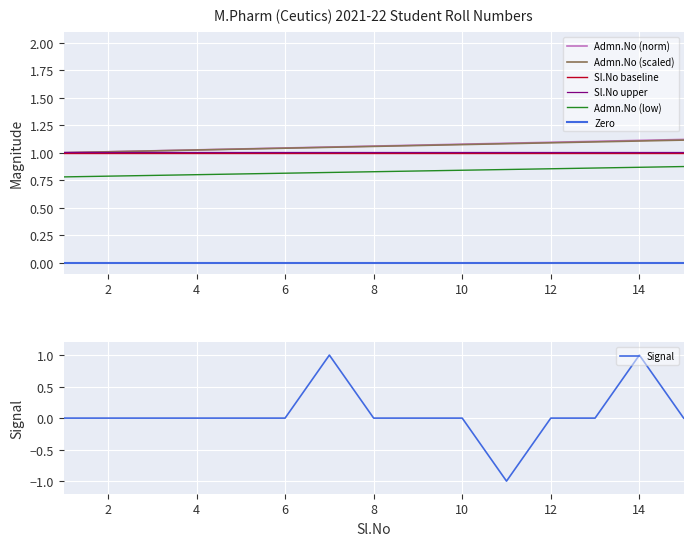

True or false: Admn.No and Sl.No intersect in this chart.

False